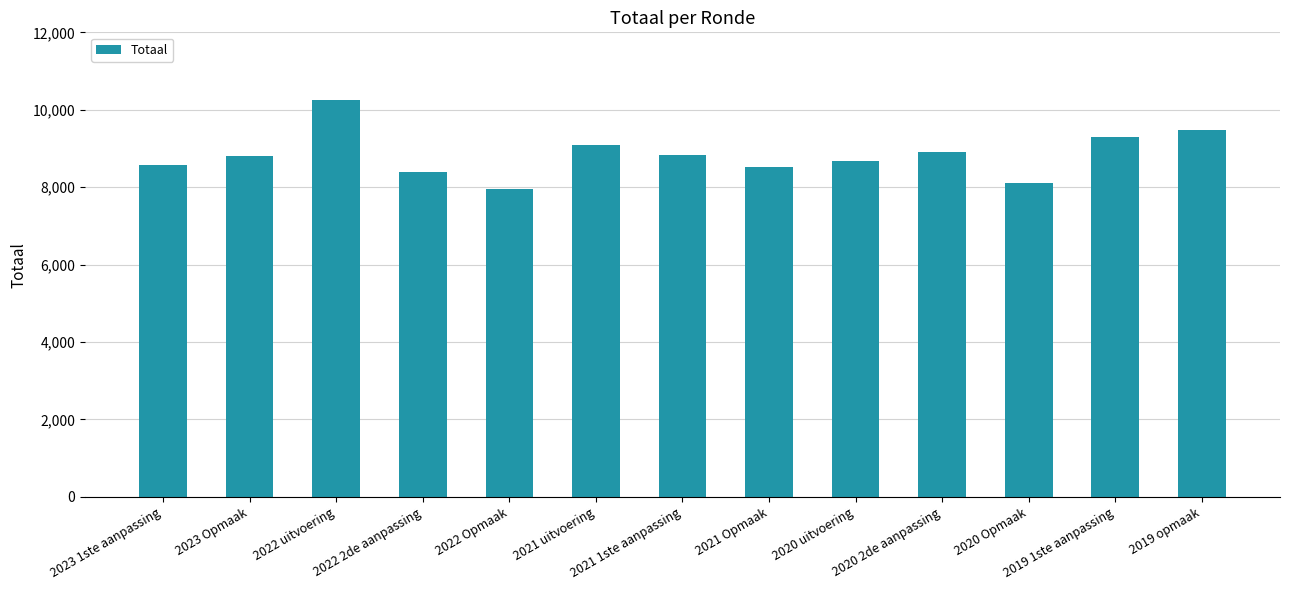

Is it true that the value at 2023 Opmaak is 14284?

False